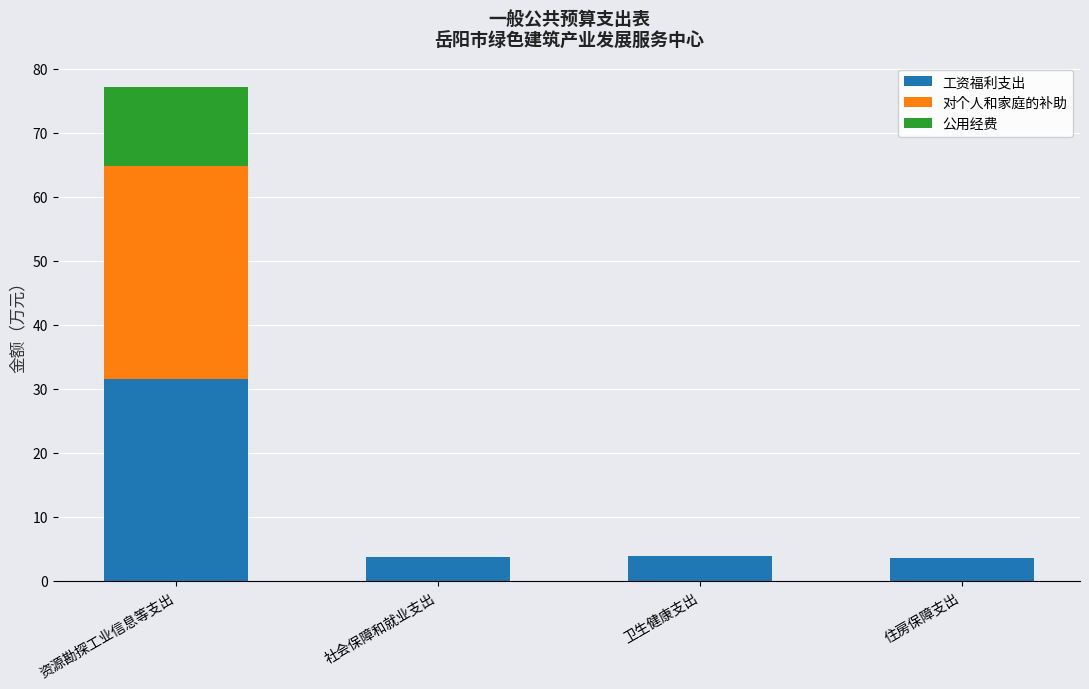

The value of 工资福利支出 at 卫生健康支出 is 3.9. True or false?

True